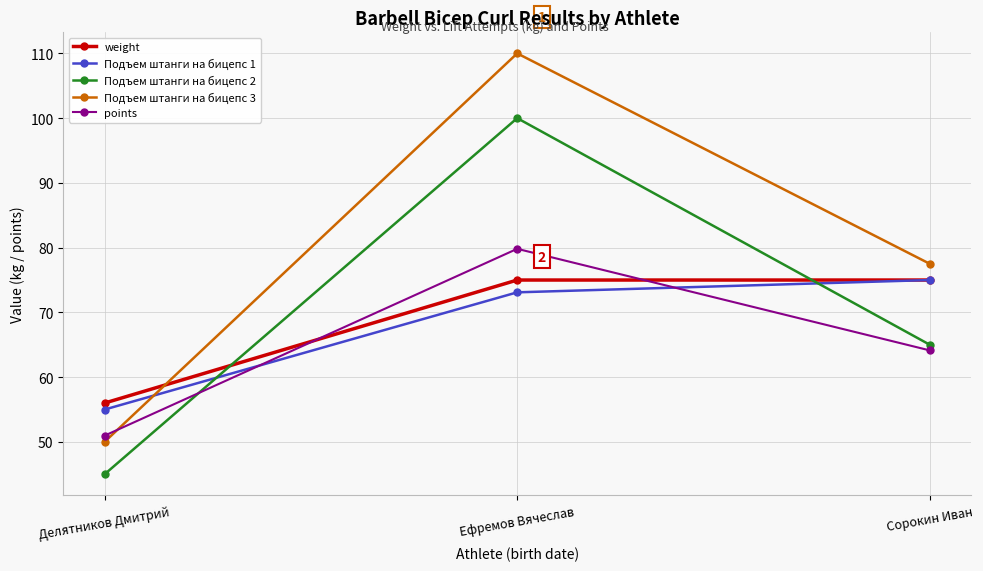

Is the value of points at Ефремов Вячеслав greater than the value of weight at Сорокин Иван?

Yes